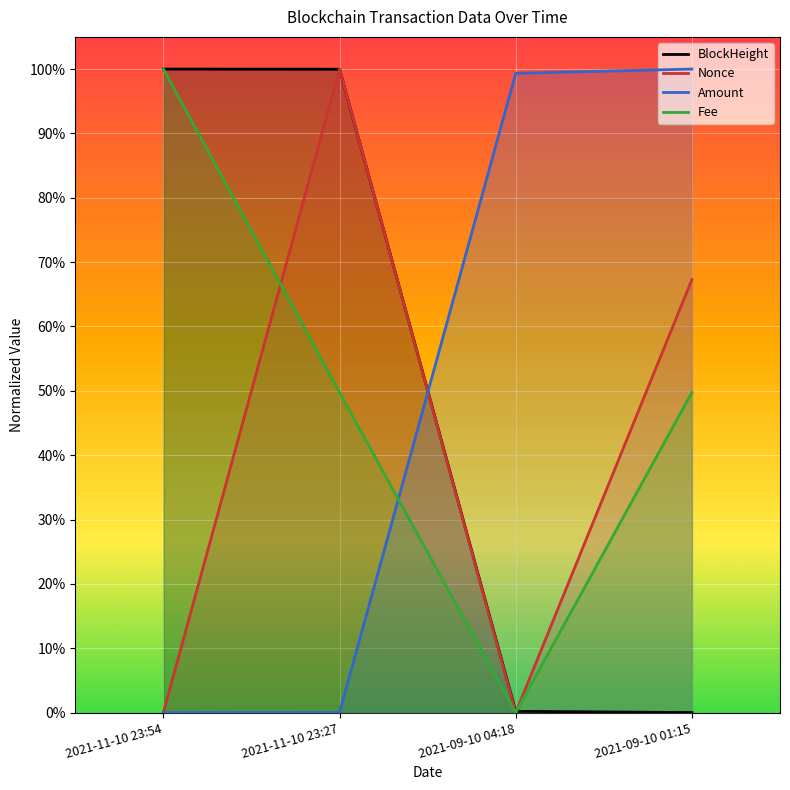

What position from the left is 2021-09-10 04:18?

3